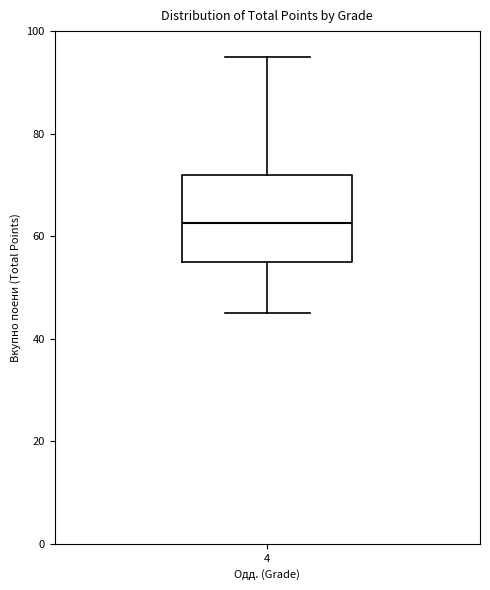

Read this box plot against the y-axis: the position of the median line, the range covered by the box, and the ends of both whiskers. The values are not printed on the chart, so give them approximately, as read against the axis.

median 62, box 56 to 72, whiskers 46 to 96